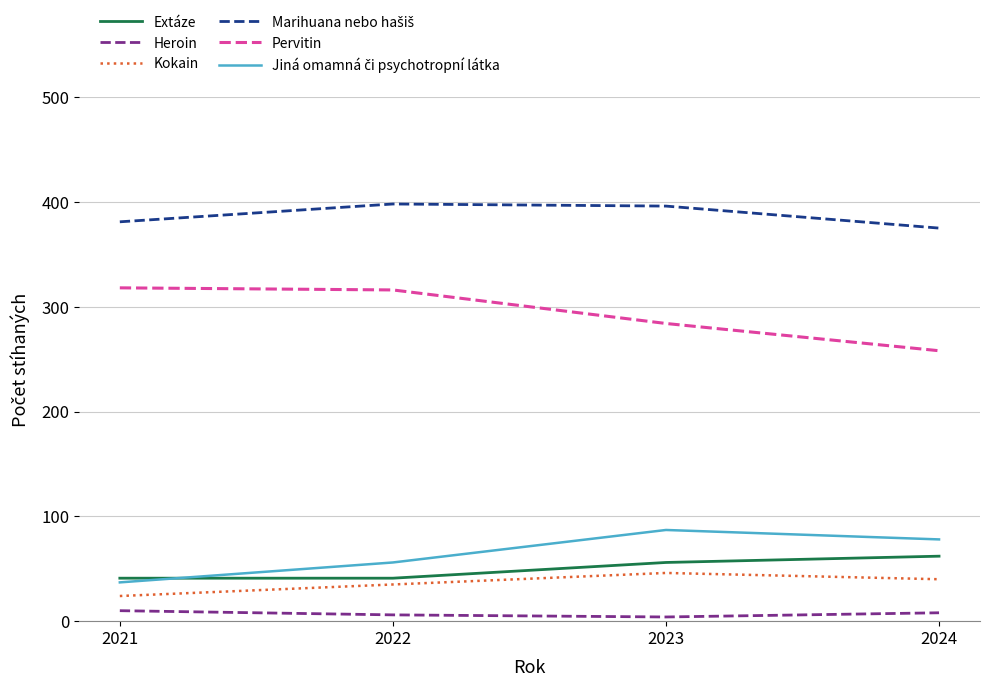

True or false: Kokain and Heroin intersect in this chart.

False